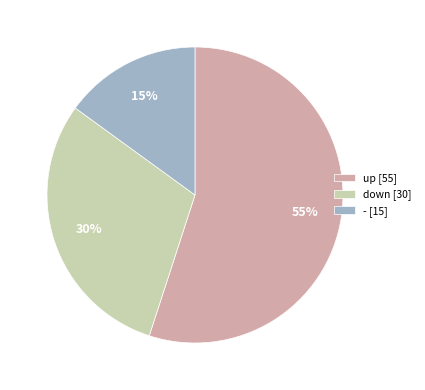

Does up account for over 50% of the chart?

Yes